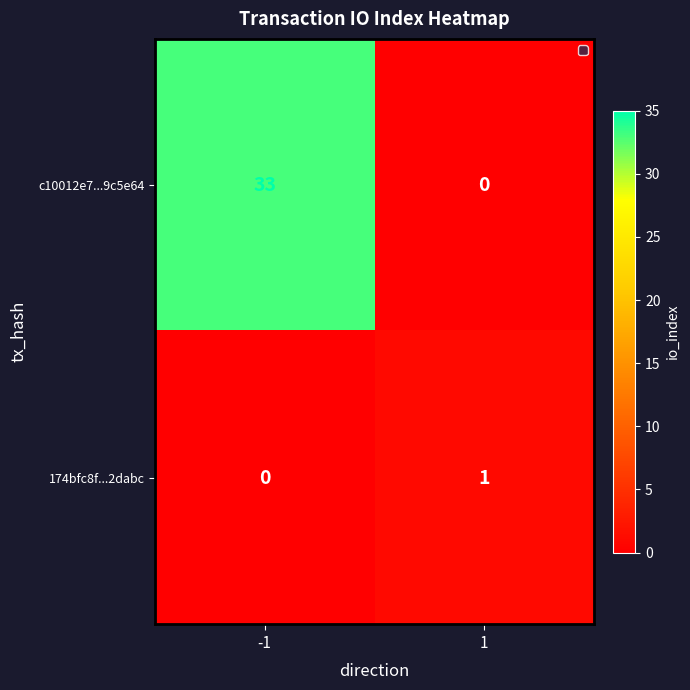

Reading left to right, extract all data points from this chart.

c10012e7...9c5e64: 33	0
174bfc8f...2dabc: 0	1